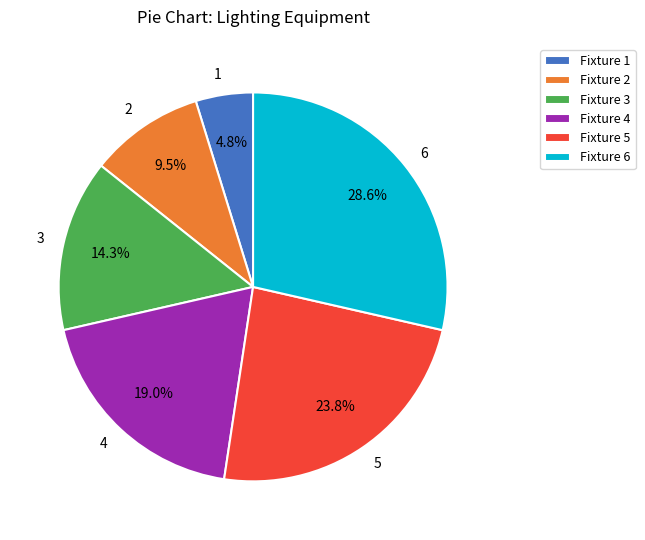

Is it true that 6 is 29% of the pie?

True